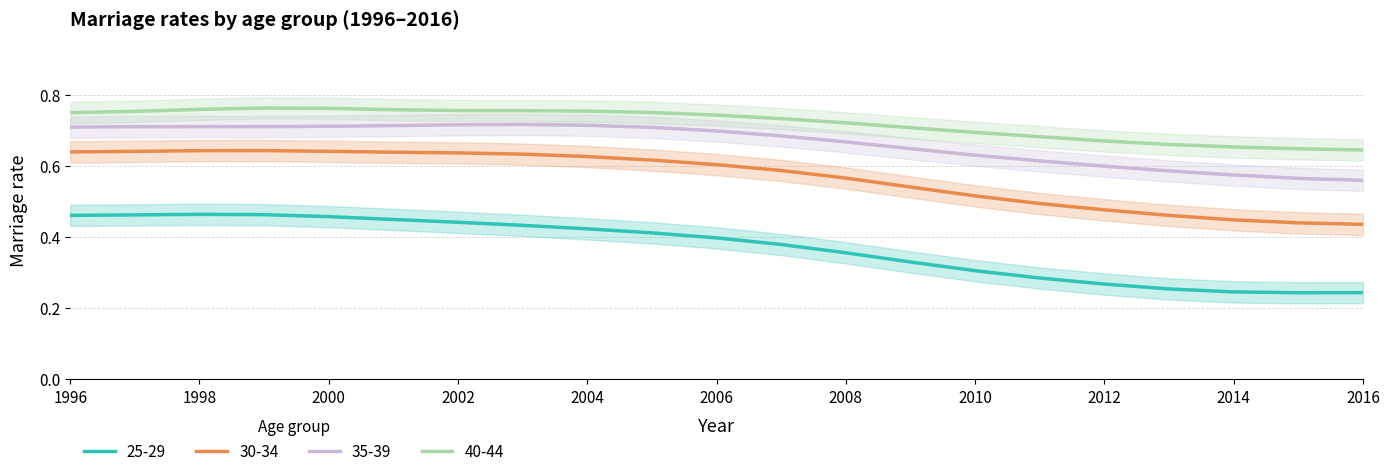

Which category has the highest value in the 30-34 series?

1999